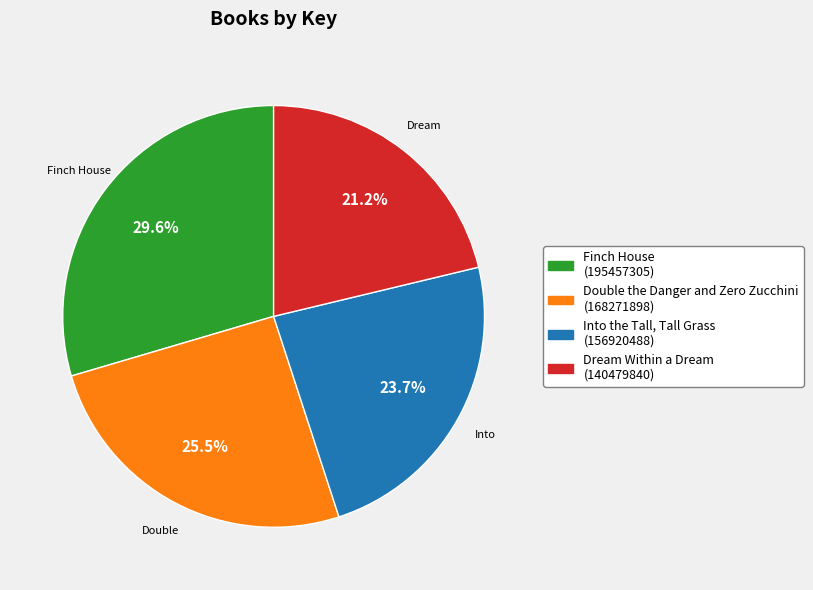

Rank the categories by value from highest to lowest.

Finch House, Double the Danger and Zero Zucchini, Into the Tall, Tall Grass, Dream Within a Dream